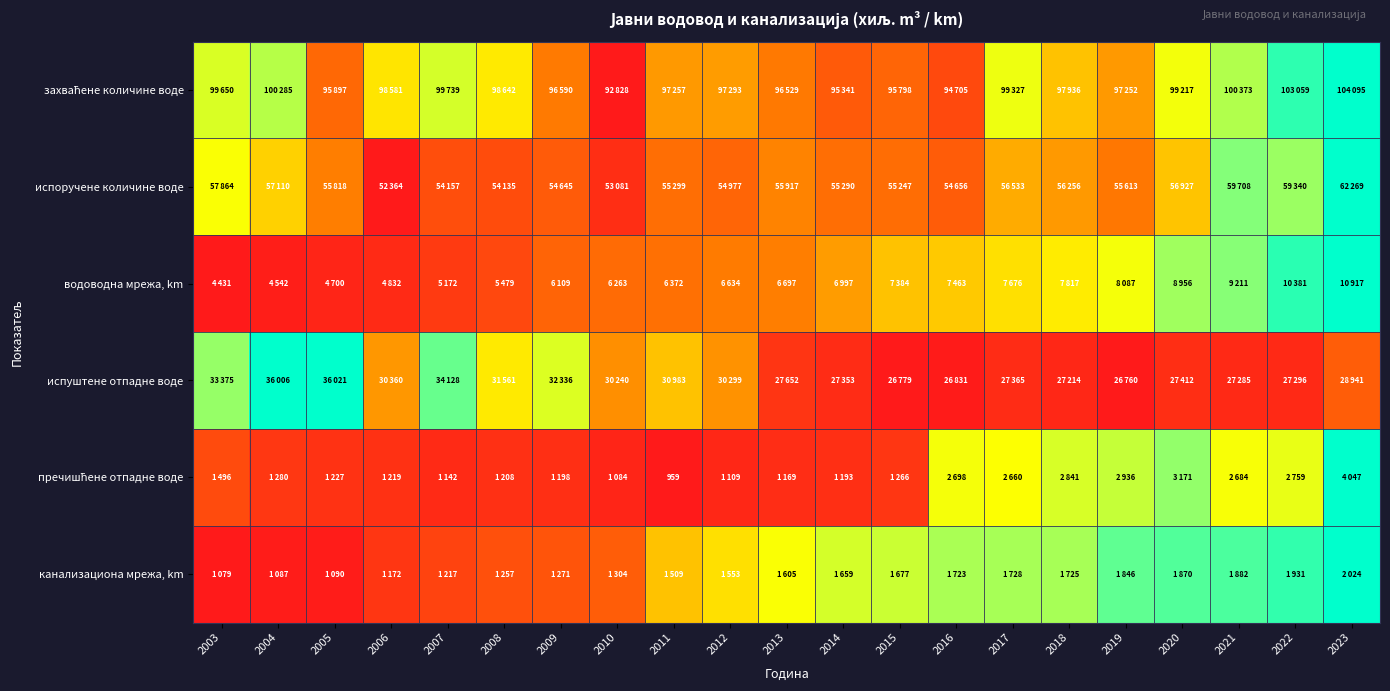

At which label does пречишћене отпадне воде reach its peak?

2023